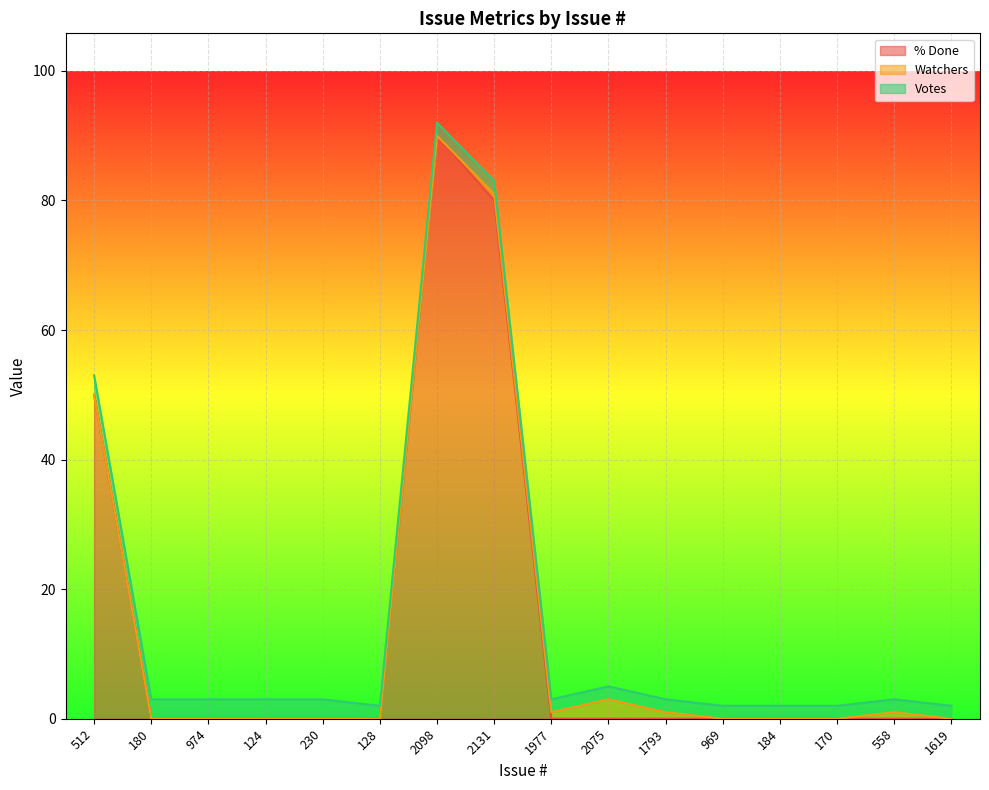

Reading left to right, extract all data points from this chart.

% Done: 512=50	180=0	974=0	124=0	230=0	128=0	2098=90	2131=80	1977=0	2075=0	1793=0	969=0	184=0	170=0	558=0	1619=0
Watchers: 512=0	180=0	974=0	124=0	230=0	128=0	2098=0	2131=1	1977=1	2075=3	1793=1	969=0	184=0	170=0	558=1	1619=0
Votes: 512=3	180=3	974=3	124=3	230=3	128=2	2098=2	2131=2	1977=2	2075=2	1793=2	969=2	184=2	170=2	558=2	1619=2